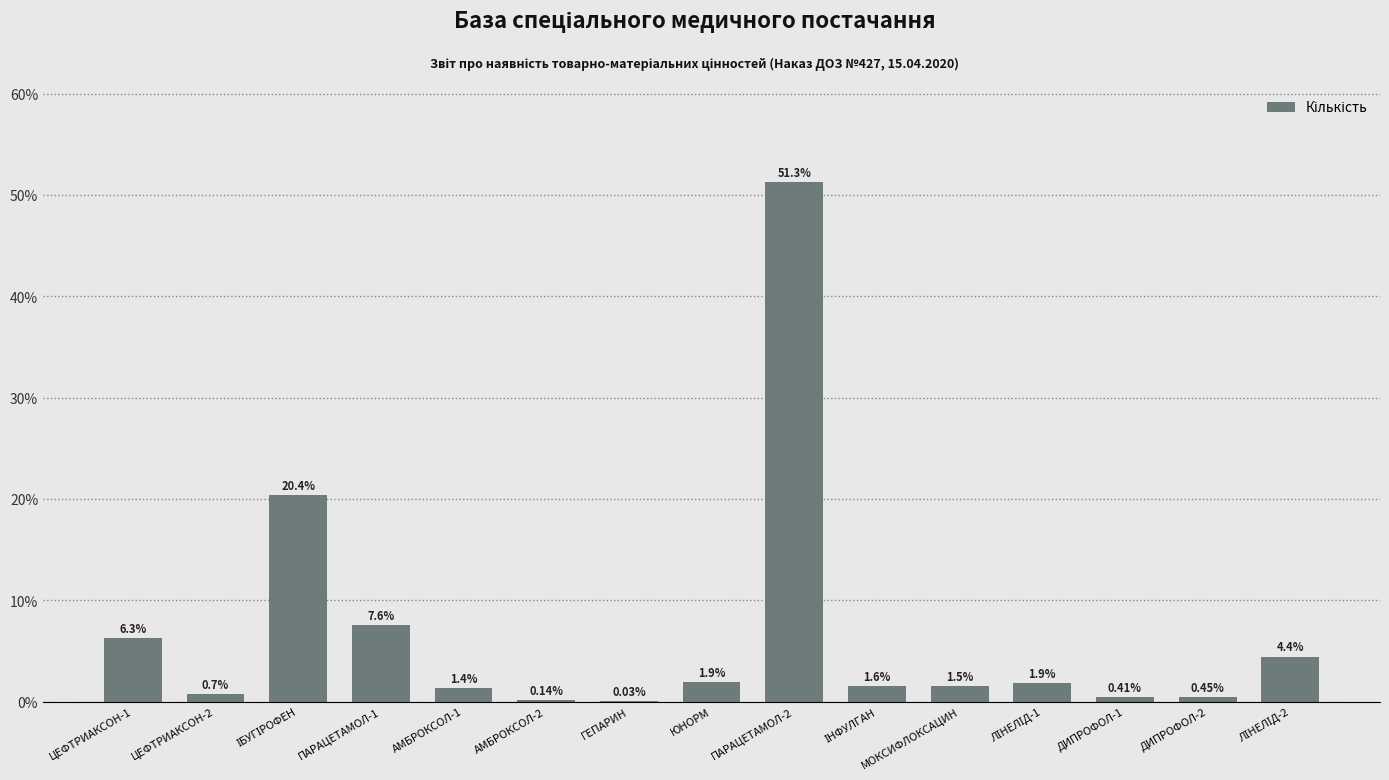

How many data points does each series have?

15